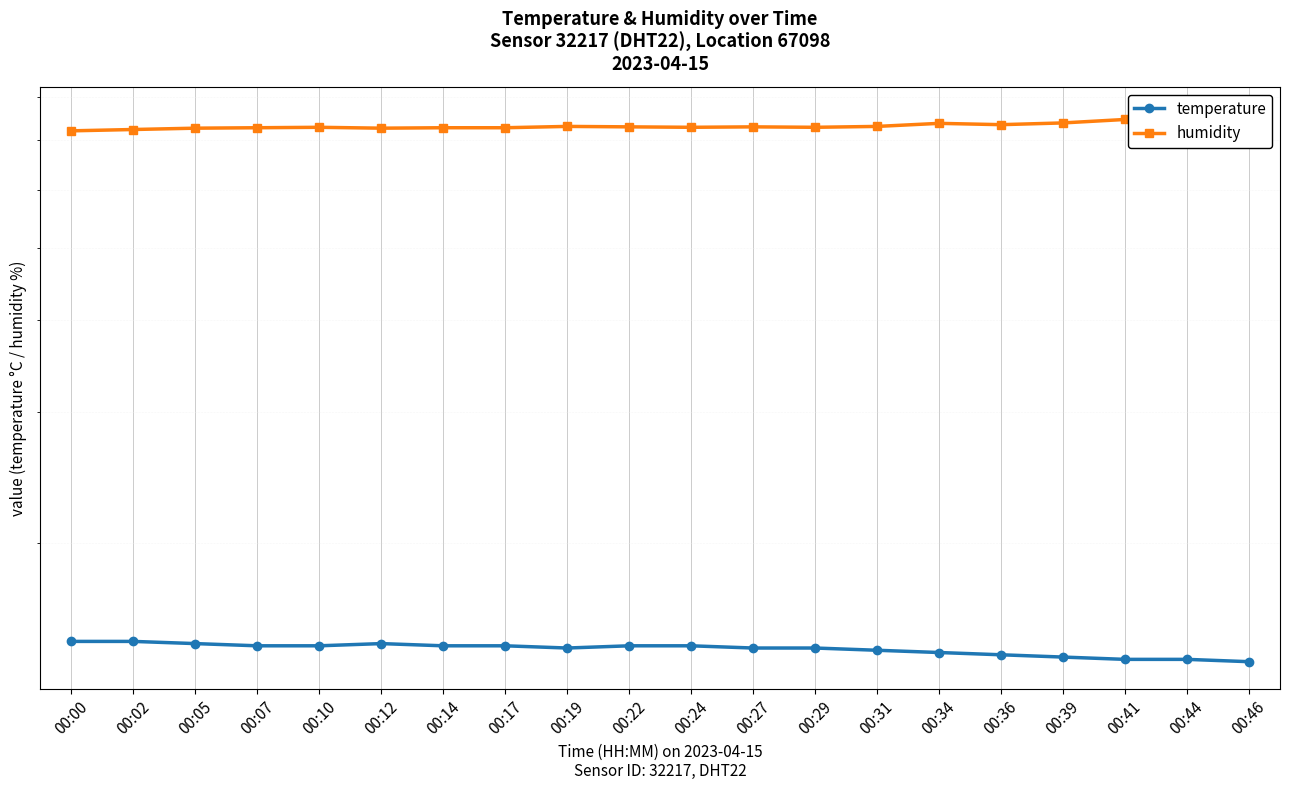

Reading right to left, transcribe all the data shown in this chart.

temperature: 00:46=13.8	00:44=13.9	00:41=13.9	00:39=14.0	00:36=14.1	00:34=14.2	00:31=14.3	00:29=14.4	00:27=14.4	00:24=14.5	00:22=14.5	00:19=14.4	00:17=14.5	00:14=14.5	00:12=14.6	00:10=14.5	00:07=14.5	00:05=14.6	00:02=14.7	00:00=14.7
humidity: 00:46=75.9	00:44=75.3	00:41=74.7	00:39=73.9	00:36=73.5	00:34=73.8	00:31=73.1	00:29=72.9	00:27=73.0	00:24=72.9	00:22=73.0	00:19=73.1	00:17=72.8	00:14=72.8	00:12=72.7	00:10=72.9	00:07=72.8	00:05=72.7	00:02=72.4	00:00=72.1